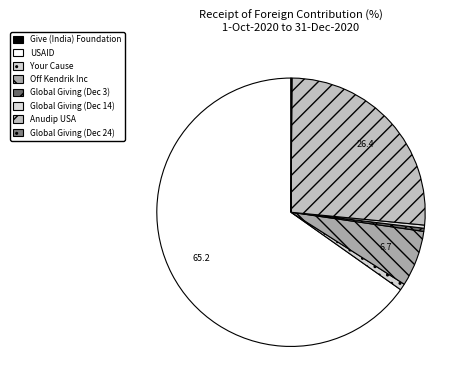

True or false: USAID accounts for 75% of the total.

False